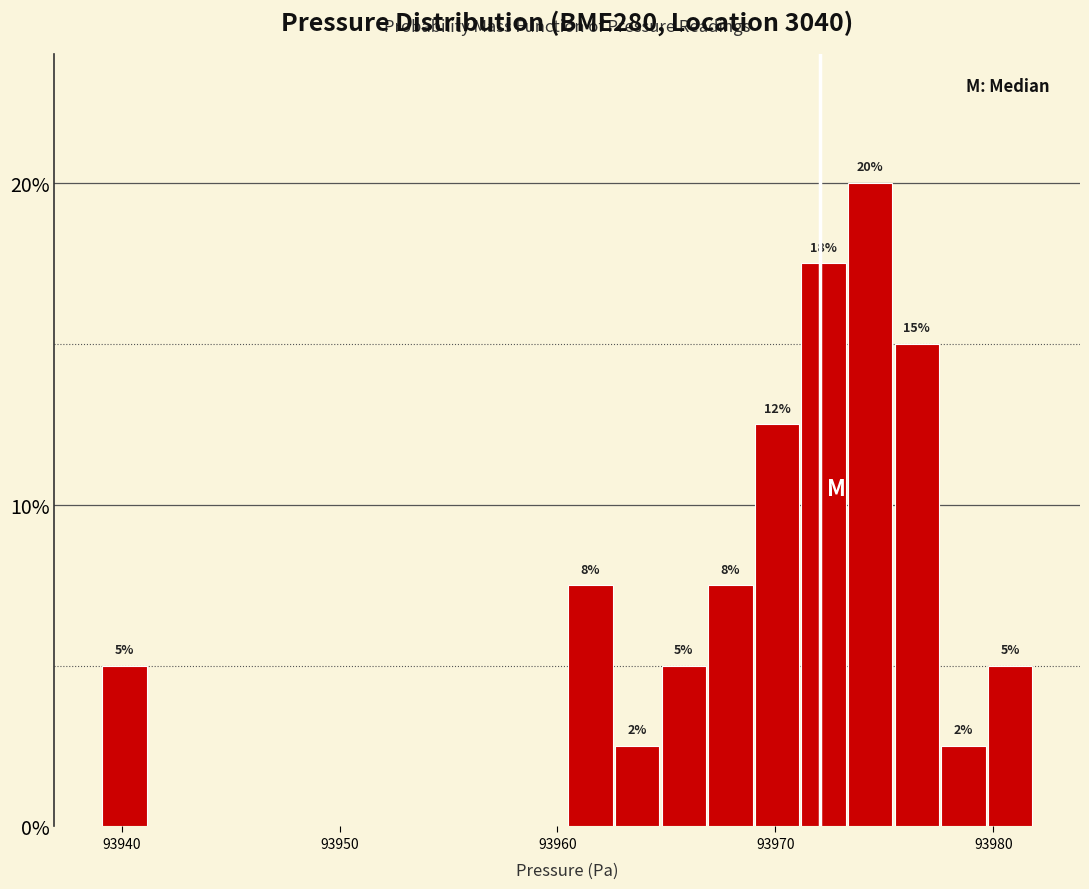

Read against the x-axis, roughly where is the centre of the tallest bar?

93974